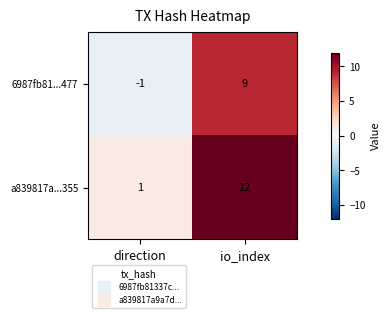

Which series has the largest total across all categories?

a839817a...355